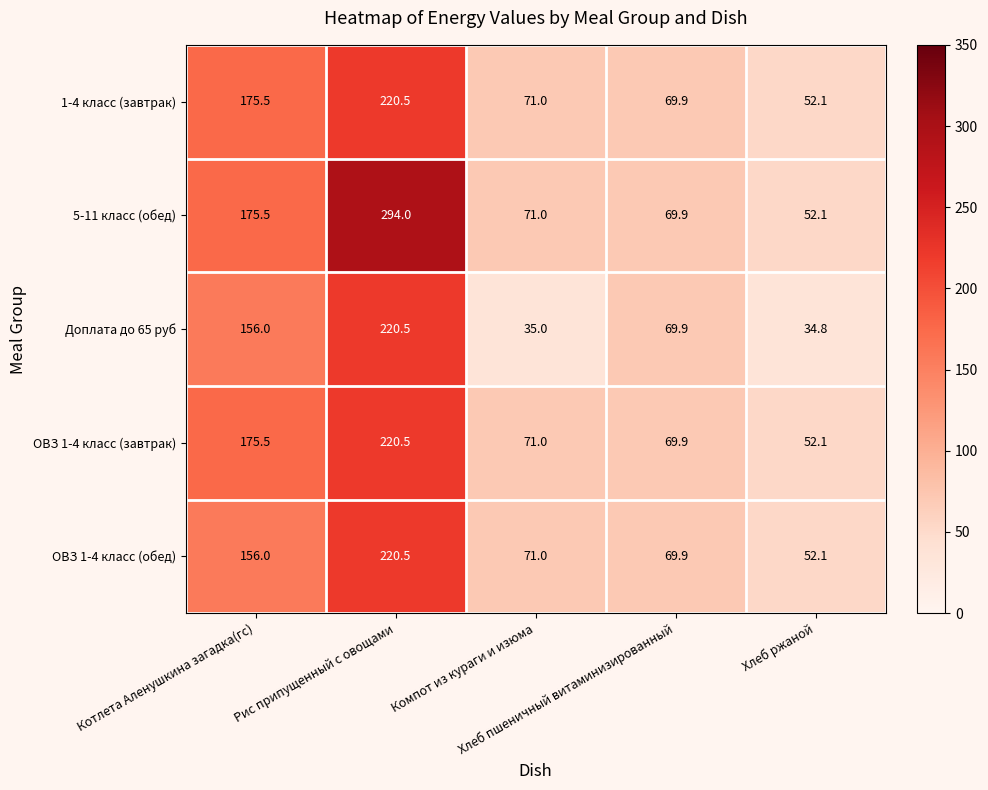

Which series has the largest total across all categories?

5-11 класс (обед)